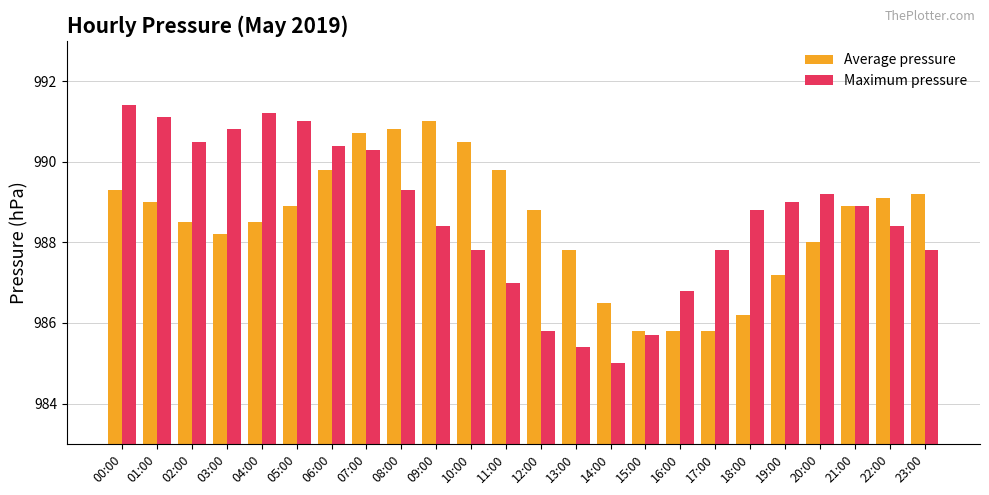

What is the greatest value displayed?

991.4